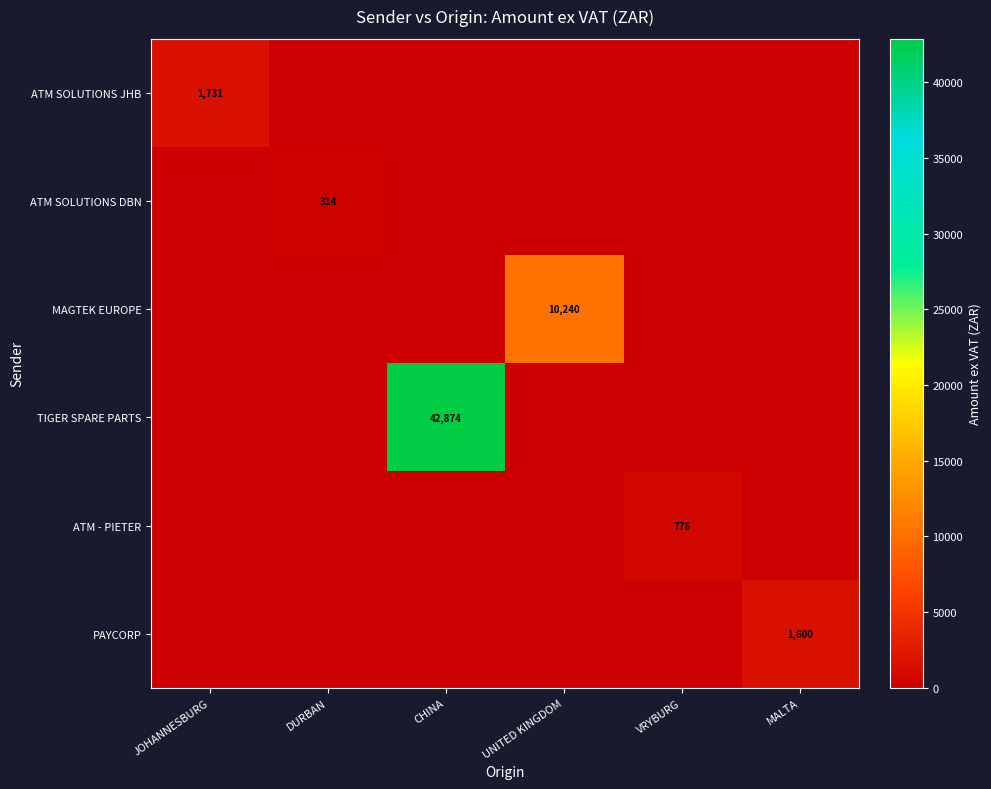

Is it true that ATM SOLUTIONS JHB equals 3023 at JOHANNESBURG?

False